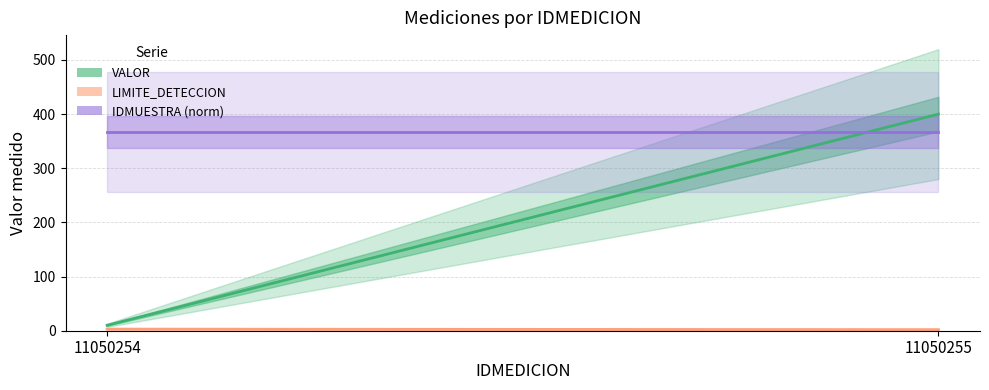

What is the sum of the IDMUESTRA (norm) values at 11050254 and 11050255?

733.8